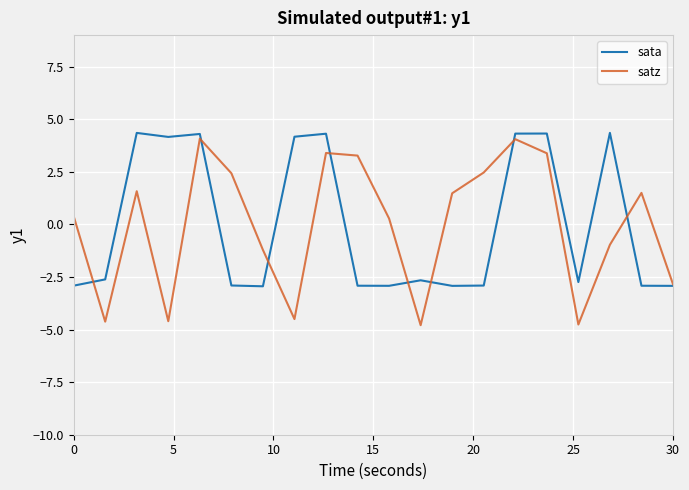

What is the highest value of the satz series?

4.1